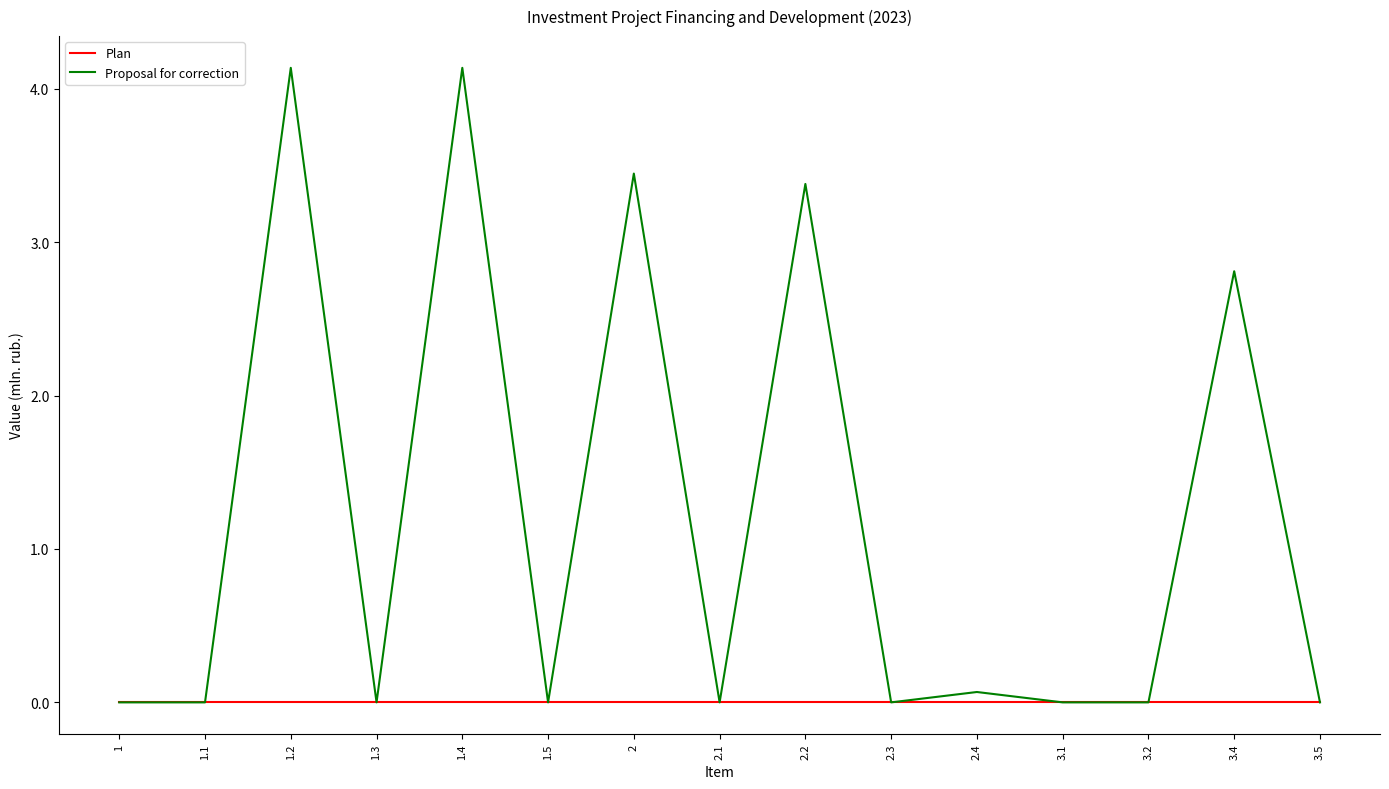

Which series has the largest range (max minus min)?

Proposal for correction